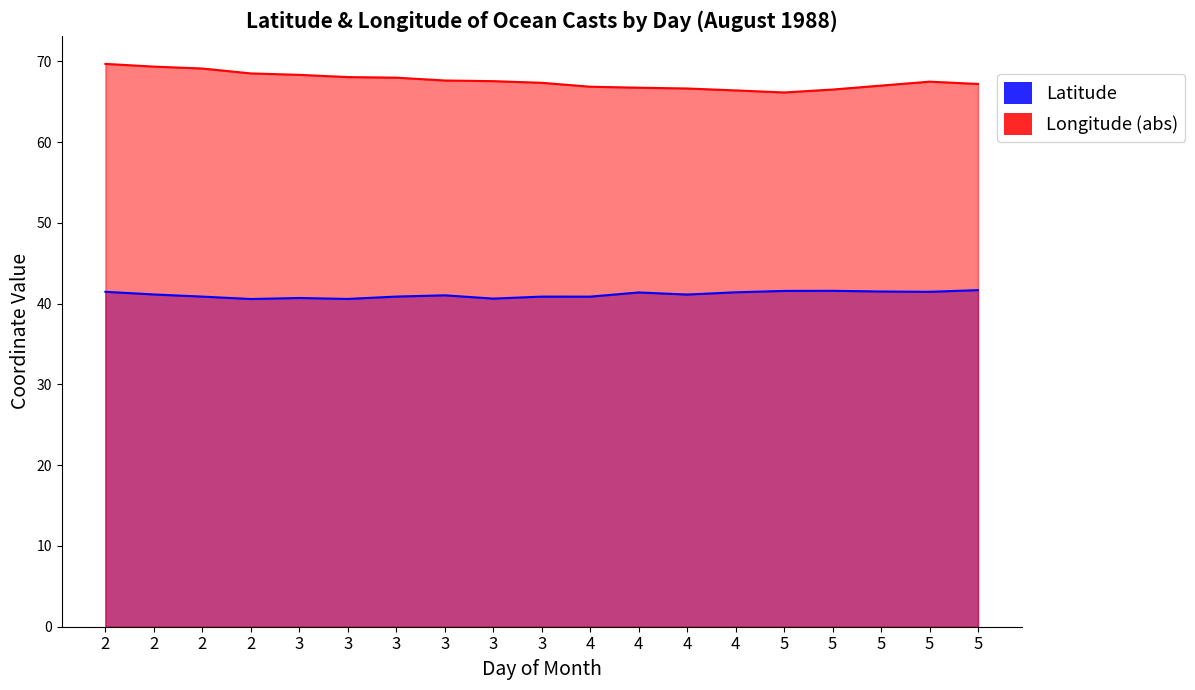

What is the difference between the maximum and minimum values in the Latitude series?

1.1